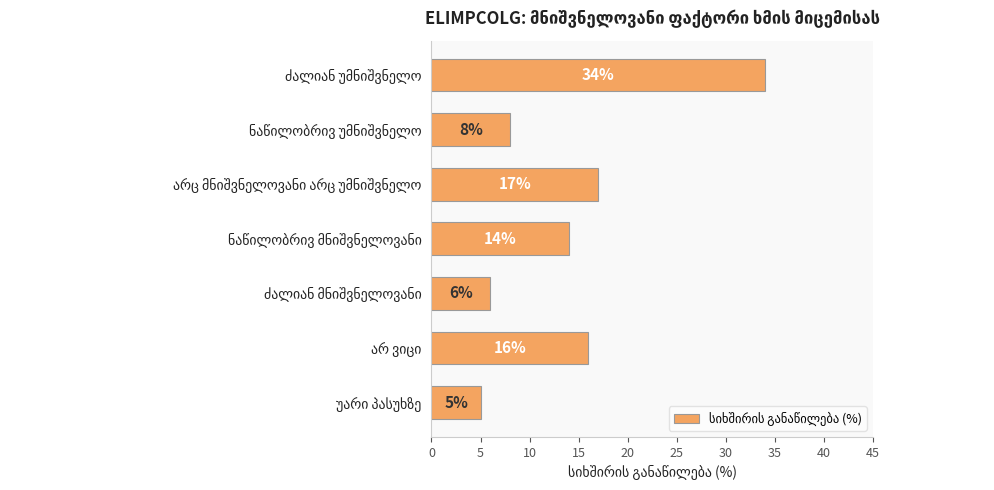

Does the chart contain stacked bars?

No